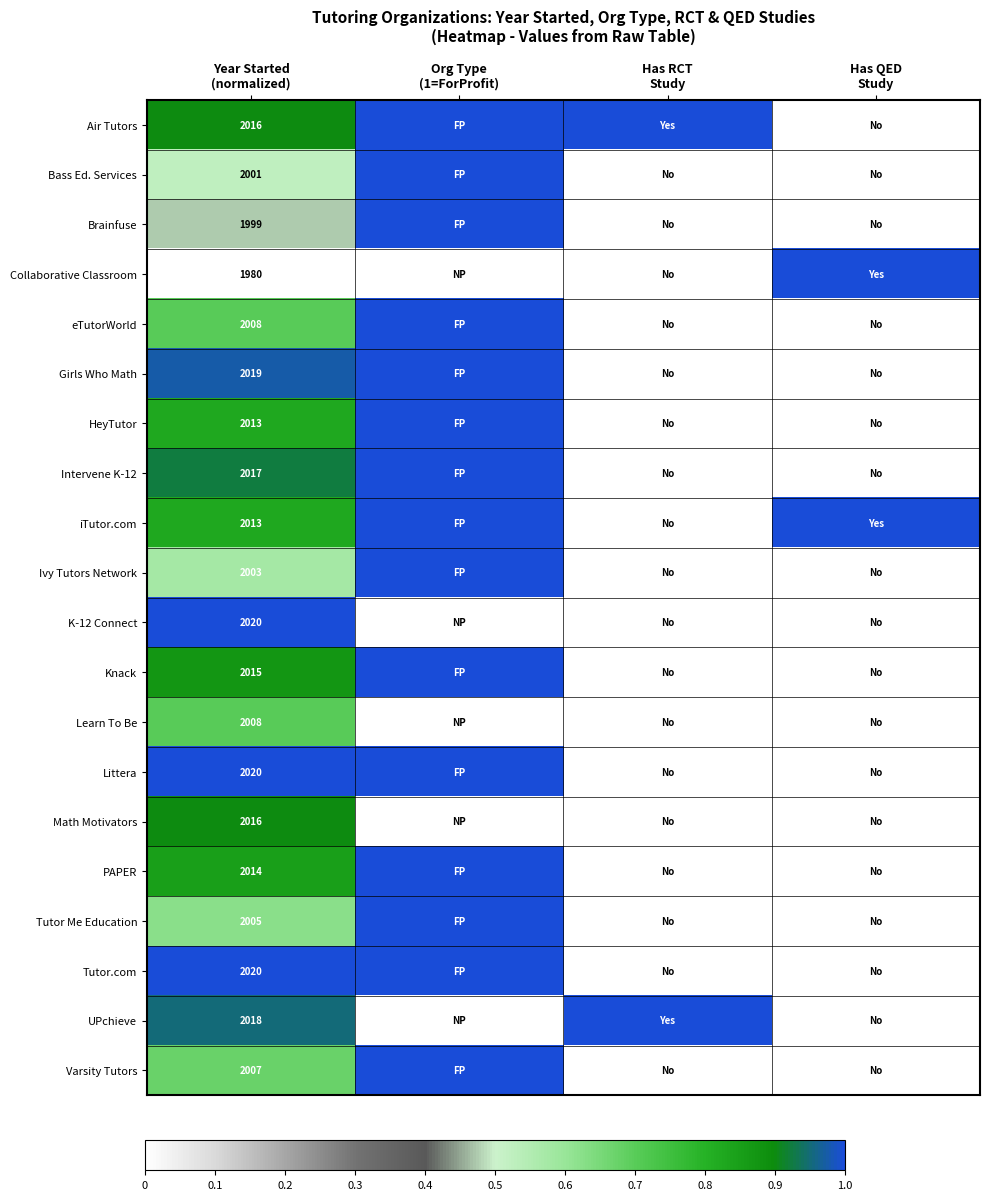

List the labels in order of Ivy Tutors Network value, smallest first.

Has RCT Study, Has QED Study, Year Started (normalized), Org Type (1=ForProfit)